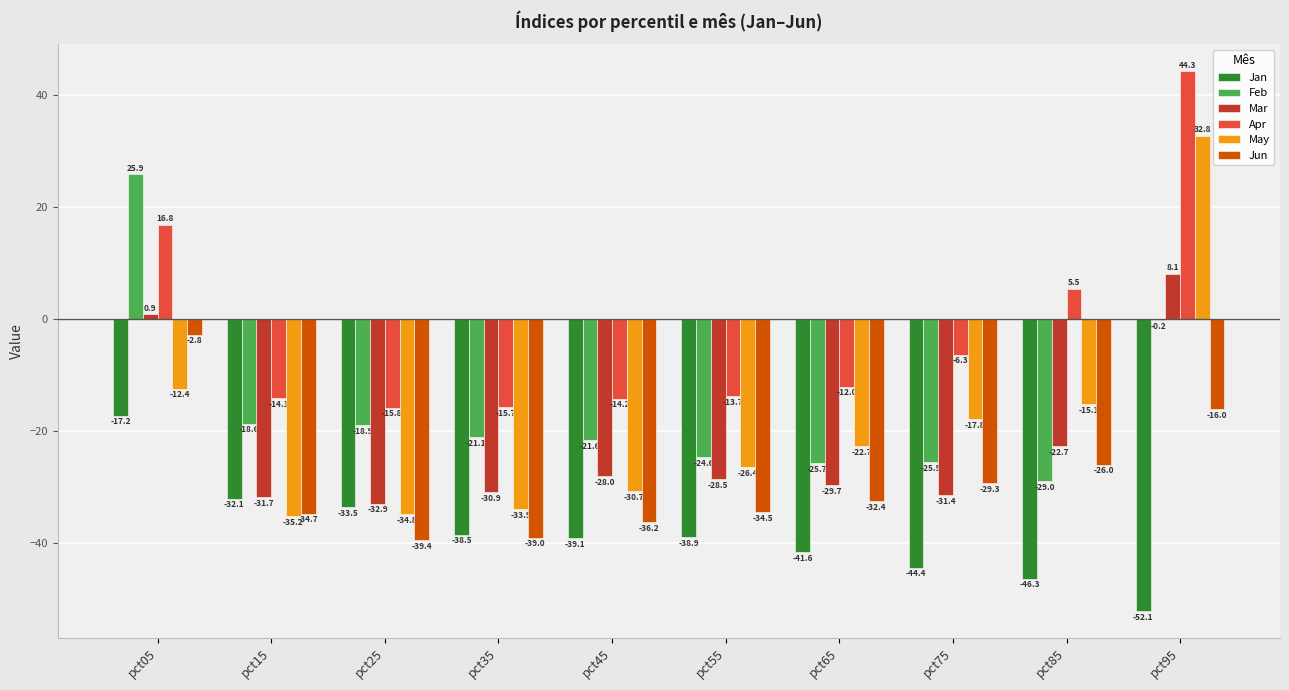

The Jun series shows -29.3 at pct75. True or false?

True